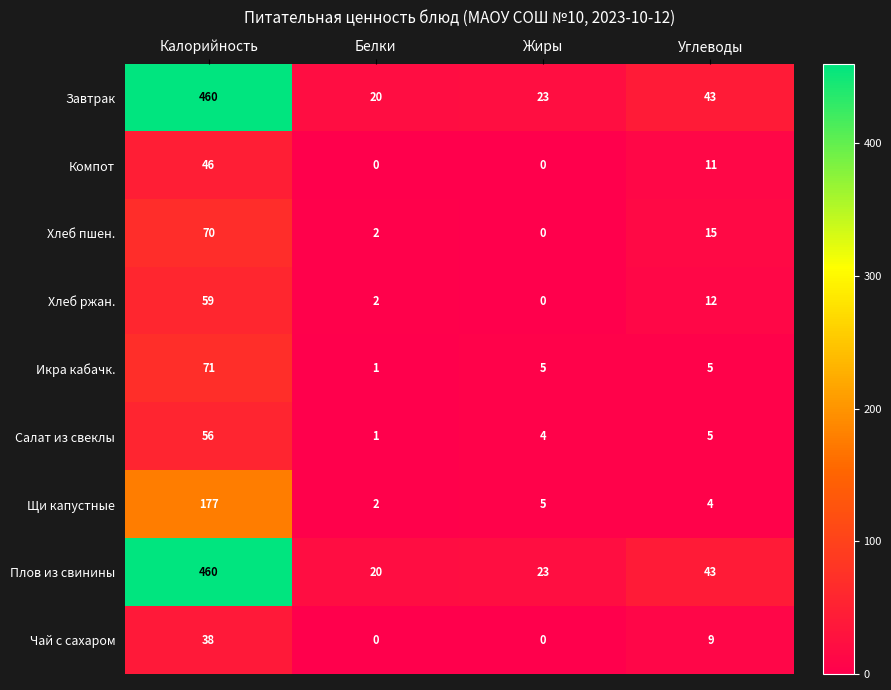

At which label does Хлеб ржан. first exceed 12?

Калорийность